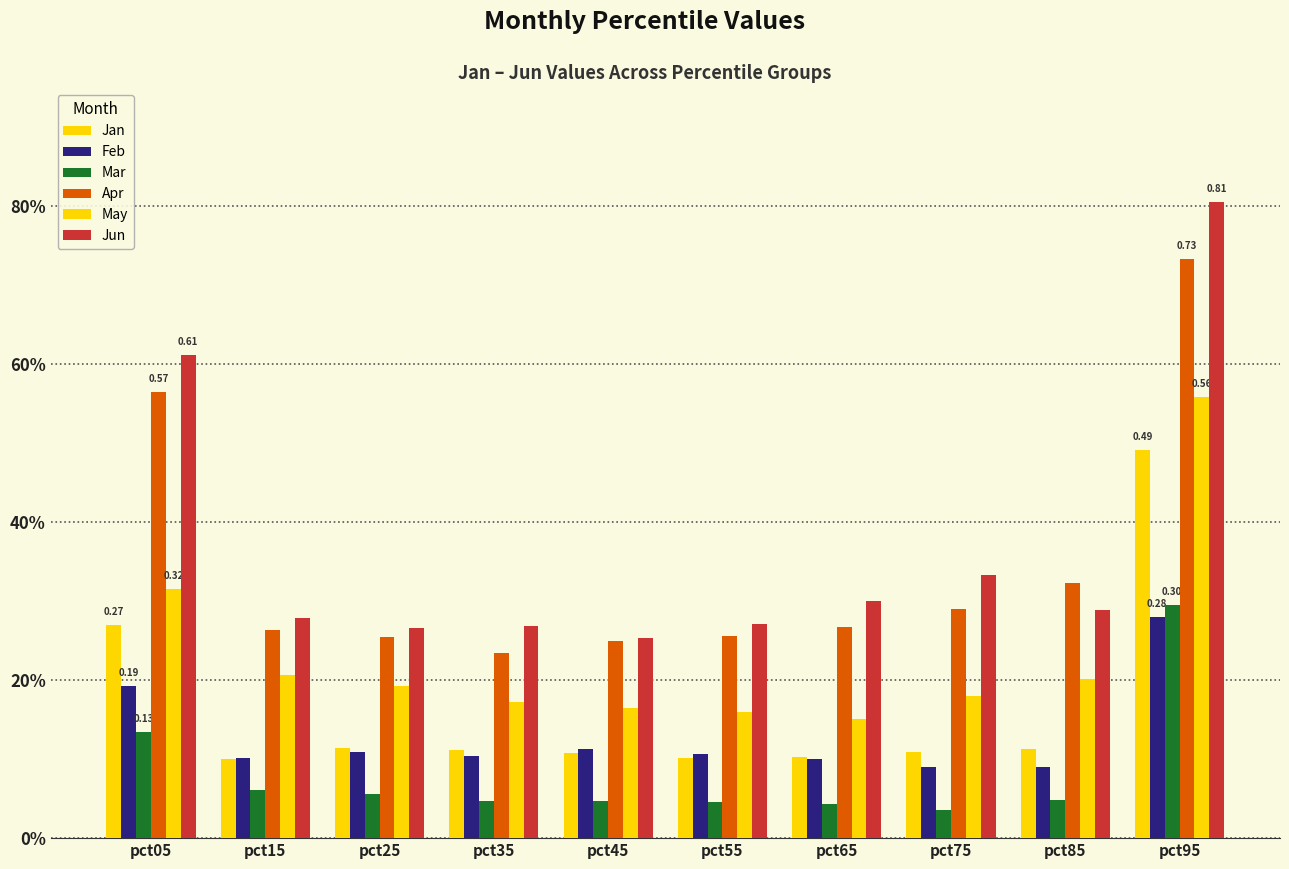

Which series has the largest range (max minus min)?

Jun